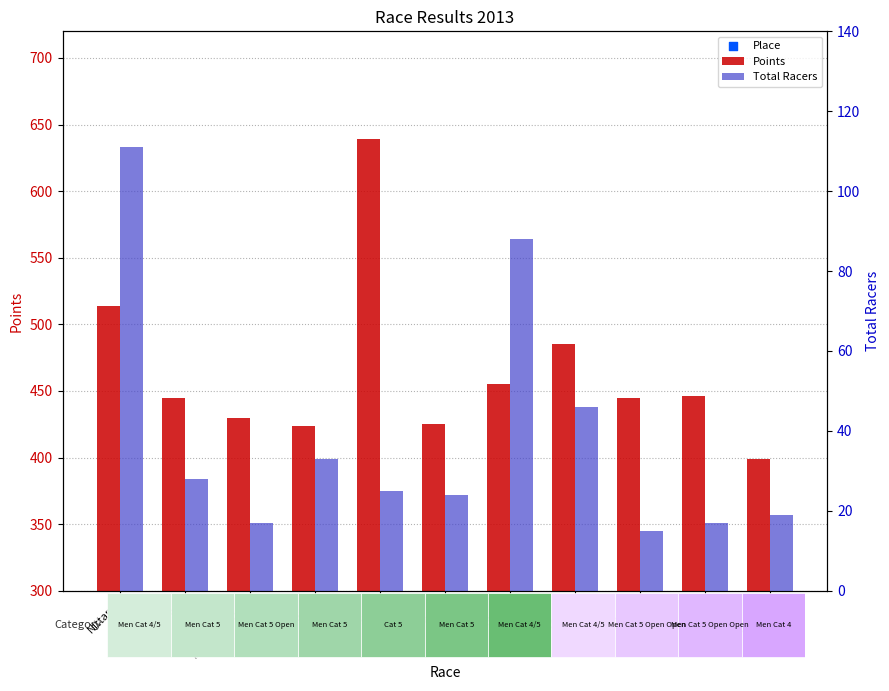

What are all the series names shown in the legend?

Points, Place, Total Racers